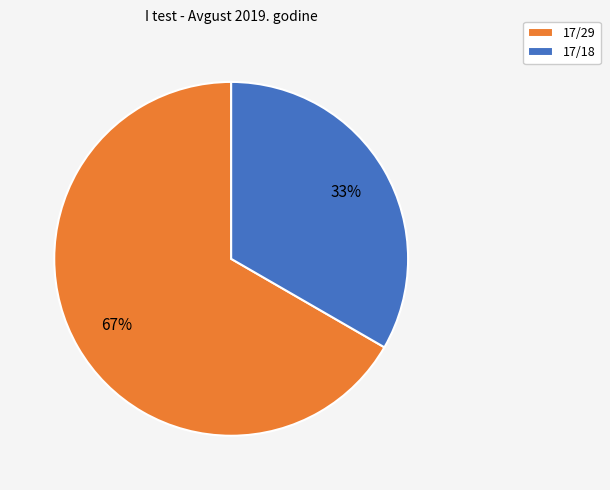

What is the majority slice?

17/29